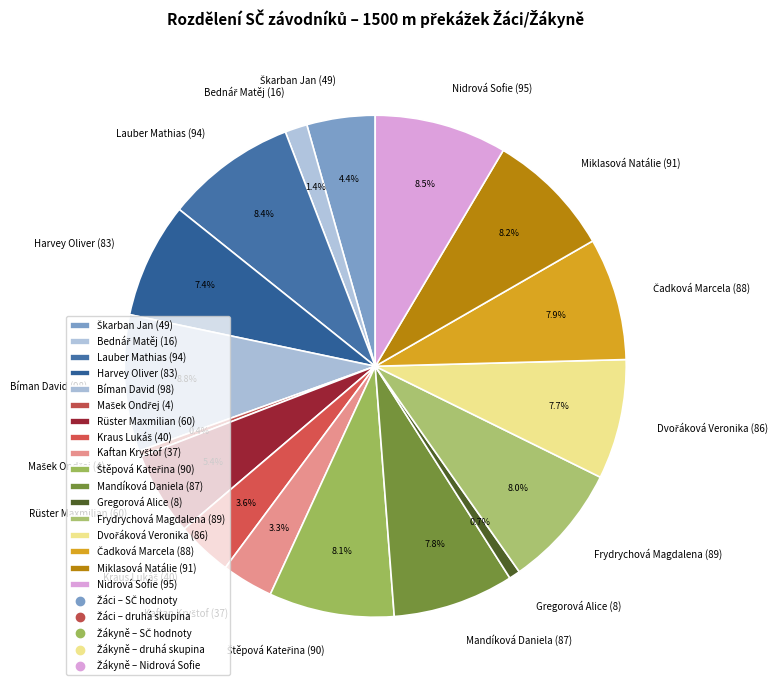

Approximately how many times larger is the value at Nidrová Sofie (95) compared to Rüster Maxmilian (60)?

1.6